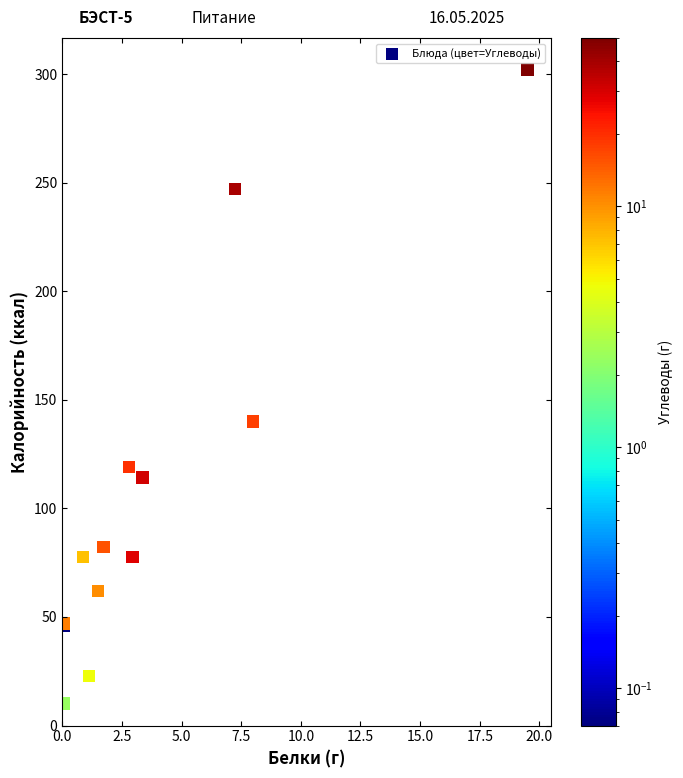

What Y value in the scatter plot is closest to 156?

140.0